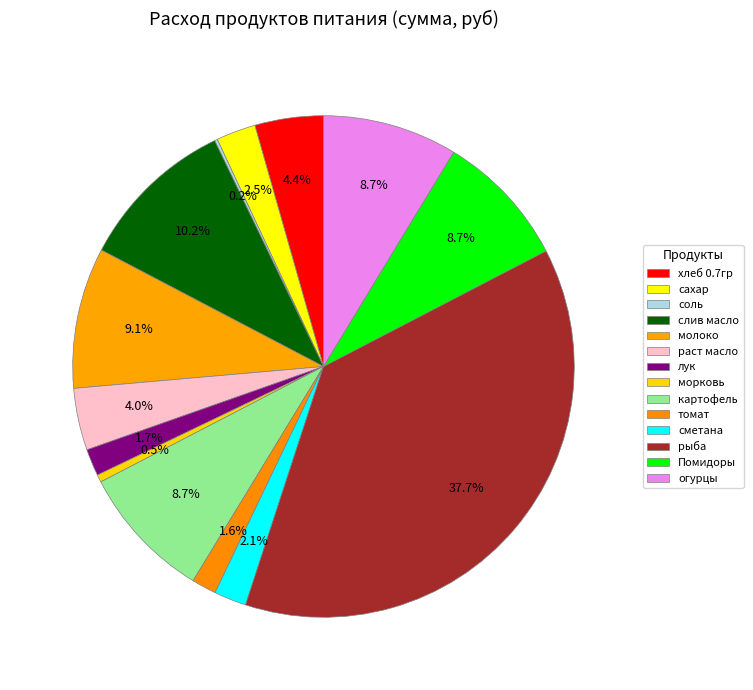

Which slice is the largest?

рыба